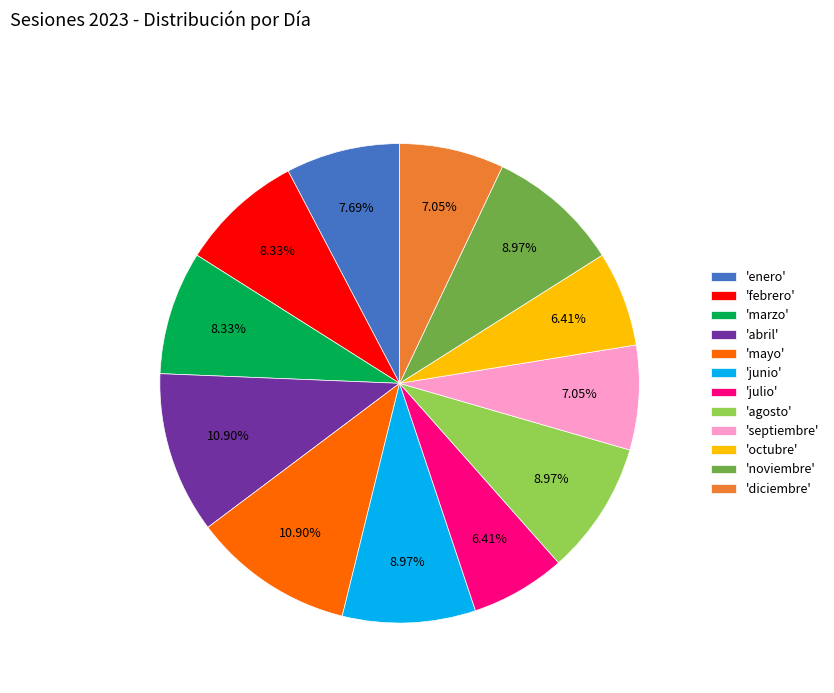

Which has a higher value, 'enero' or 'septiembre'?

'enero'